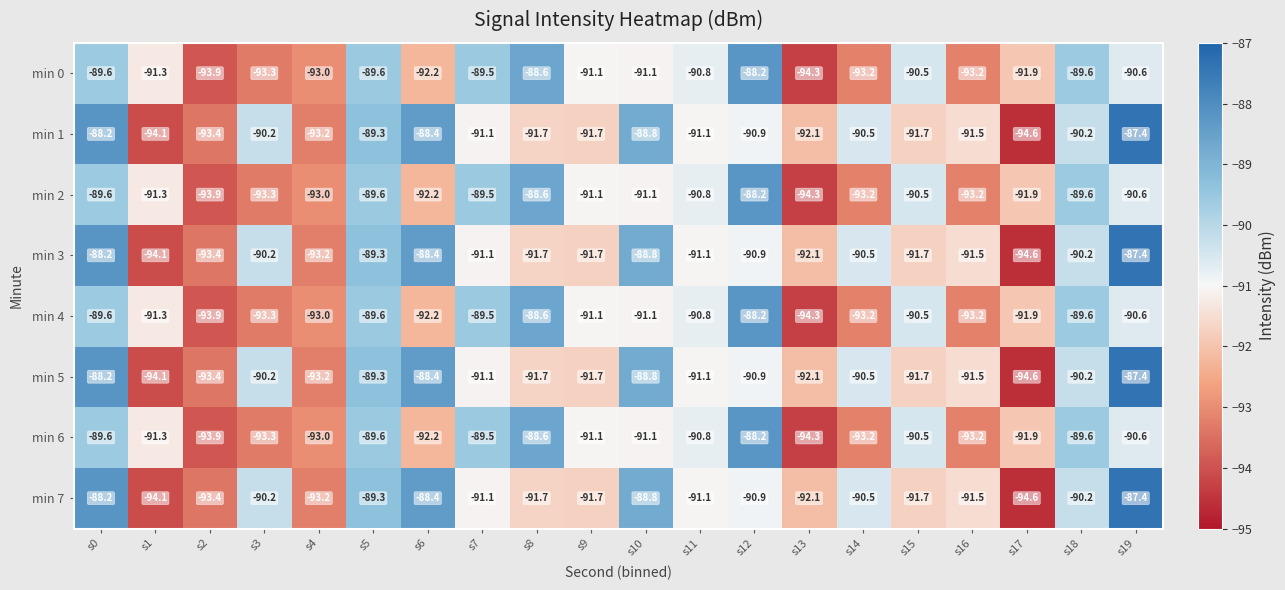

What is the sum of all min 6 values?

-1825.5